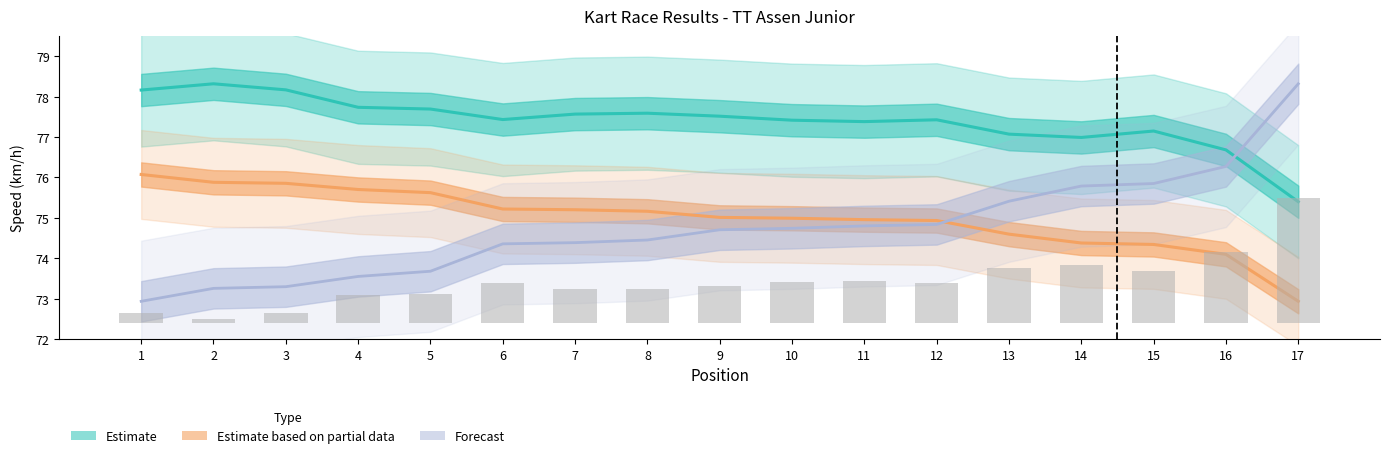

The Best Speed series shows 135.9 at 9. True or false?

False